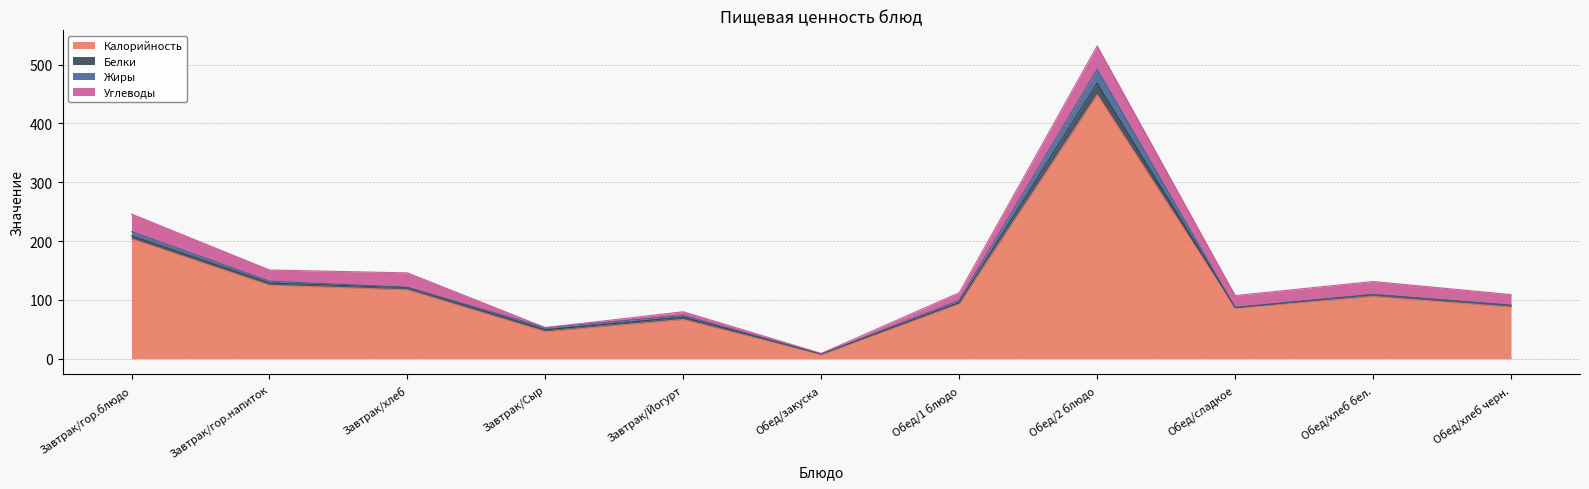

Does the chart have visible grid lines?

Yes